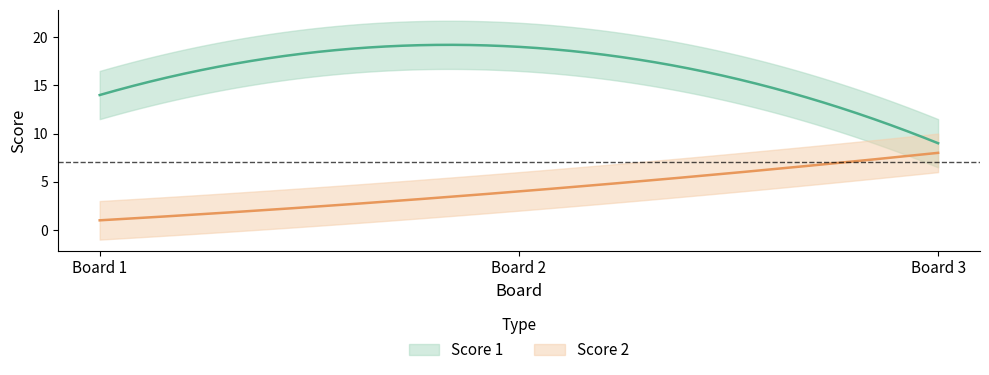

What is the value of the Score 1 point at the 1st from the left?

14